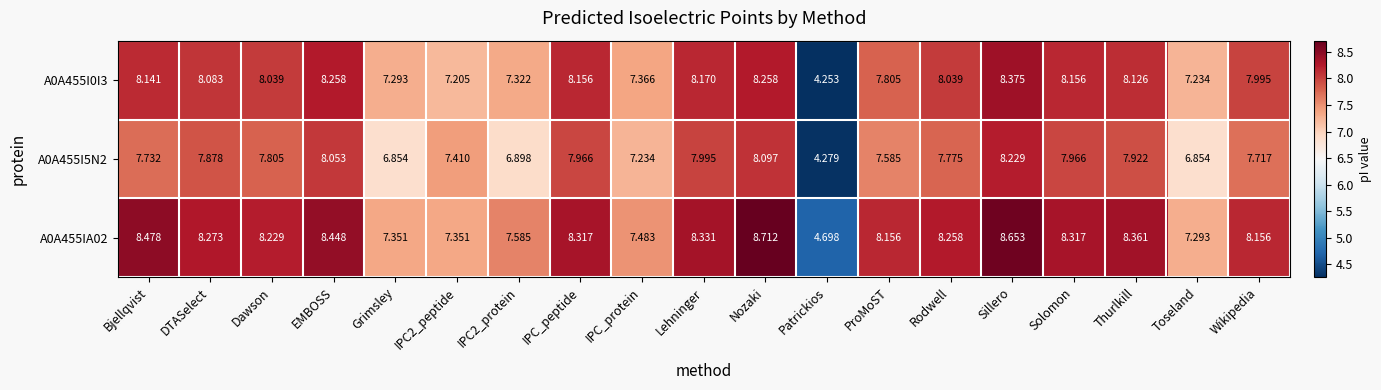

At which category does the chart reach its minimum across all series?

Patrickios